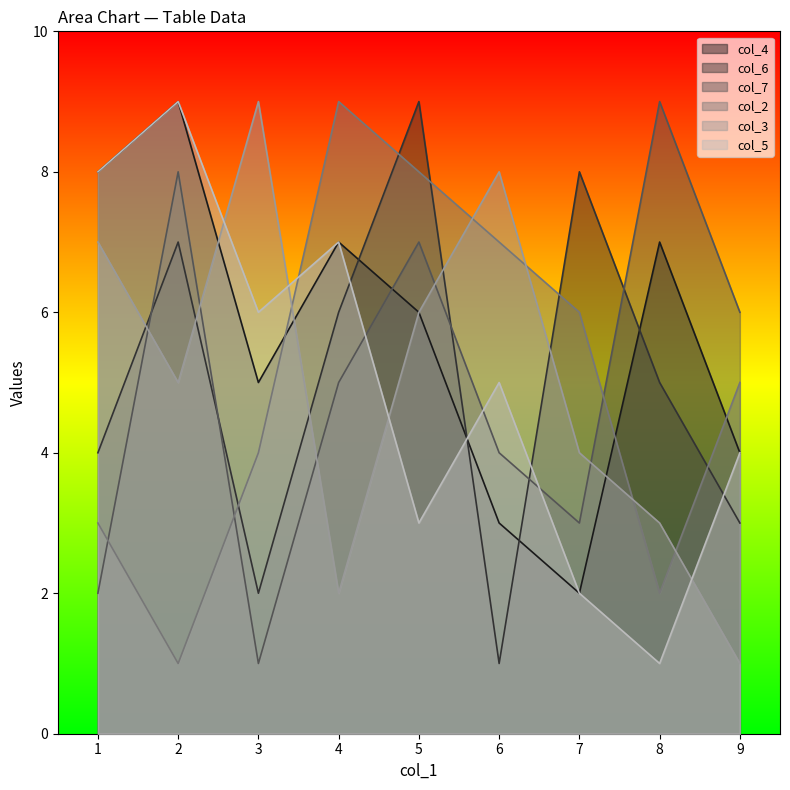

Where is col_3 nearest to the value 5?

2